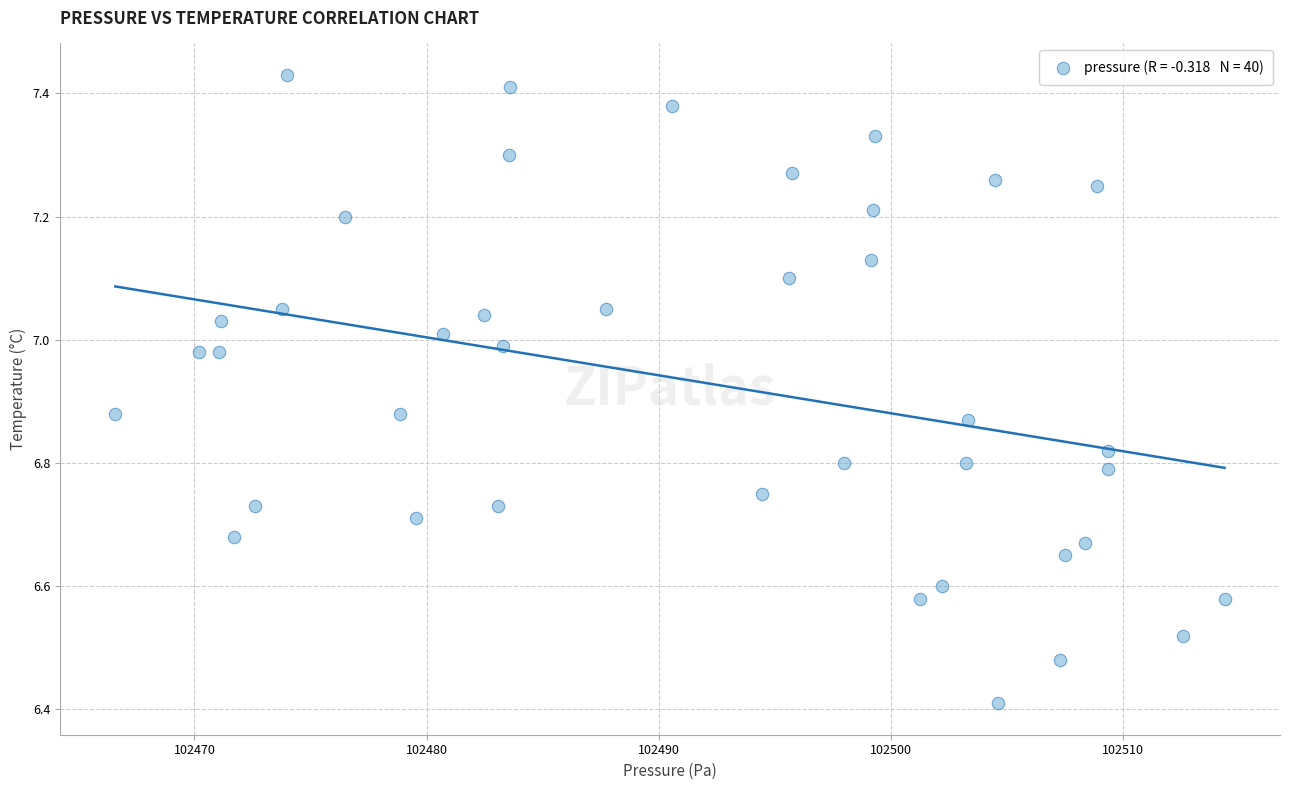

What Y value in the scatter plot is closest to 6?

6.4